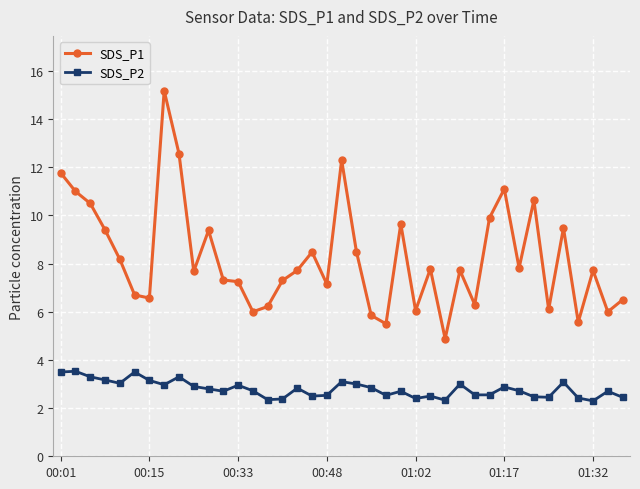

Rank the series by their maximum value, from lowest to highest.

SDS_P2, SDS_P1